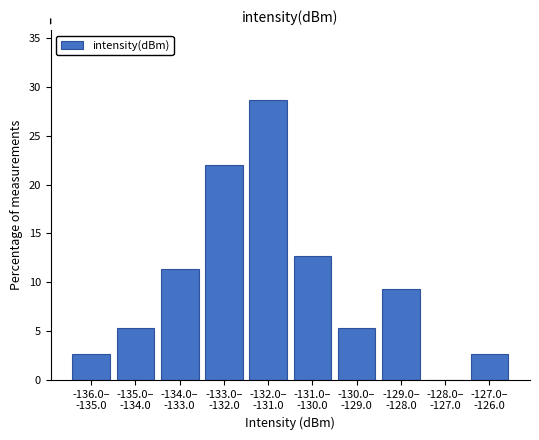

What is the sum of all values?

100.0